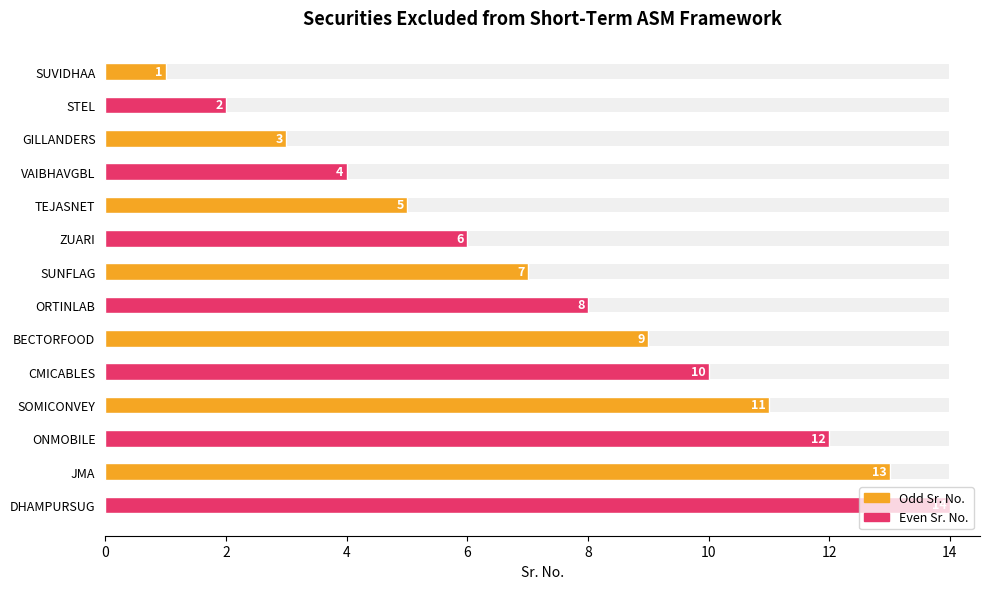

What is the label of the 2nd bar from the right?

JMA